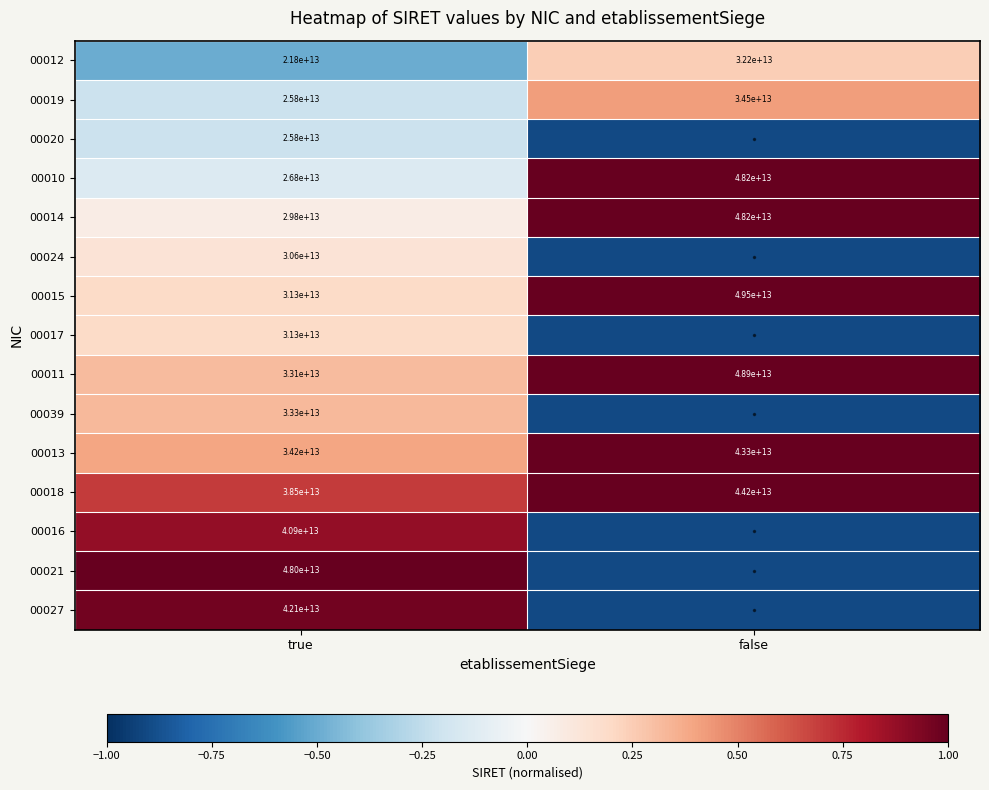

At which label does 00010 reach its peak?

false